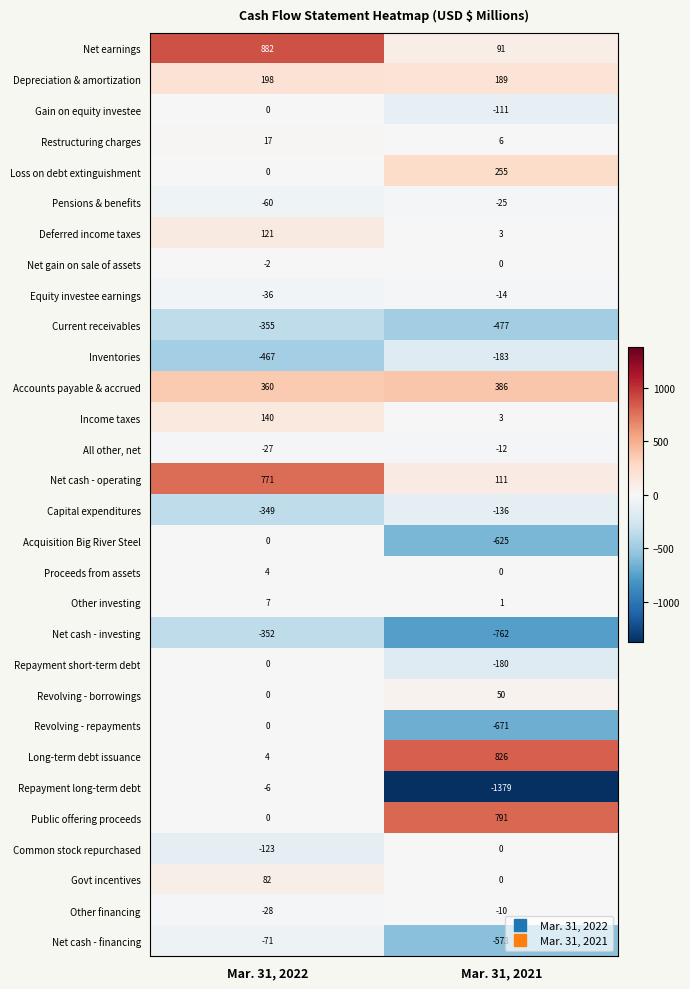

What is the average value of the Loss on debt extinguishment series?

128